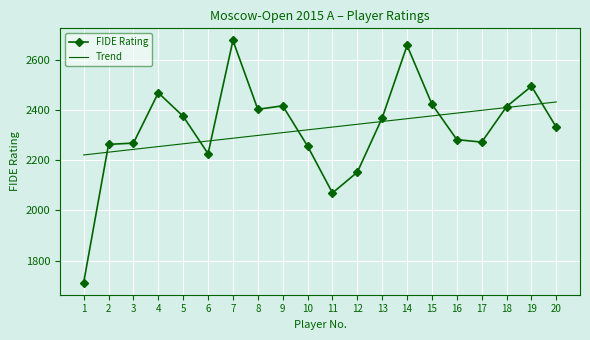

Rank the categories by Trend value from highest to lowest.

20, 19, 18, 17, 16, 15, 14, 13, 12, 11, 10, 9, 8, 7, 6, 5, 4, 3, 2, 1